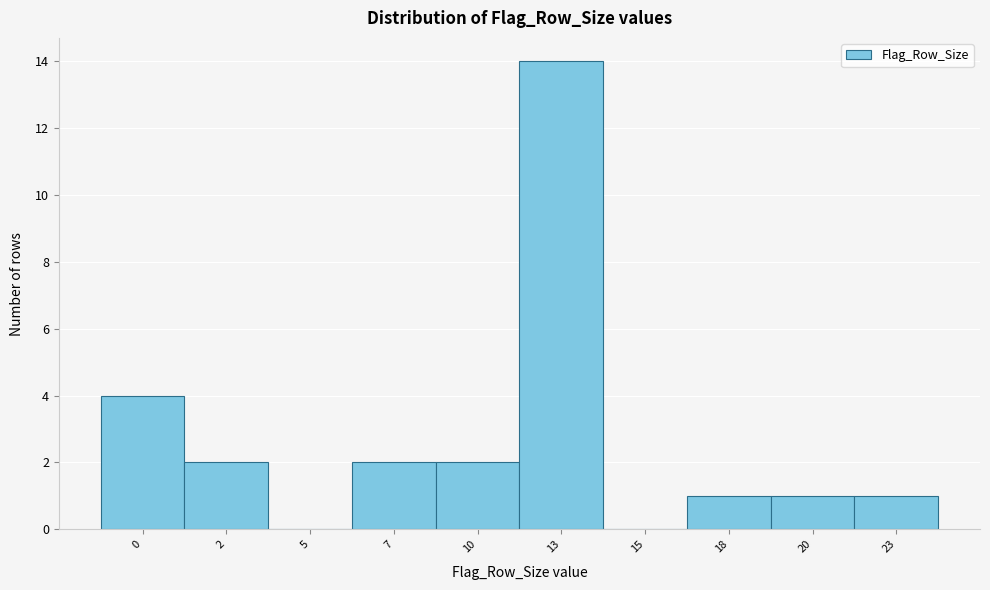

Reading right to left, list all the values displayed in this chart.

23=1	20=1	18=1	15=0	13=14	10=2	7=2	5=0	2=2	0=4